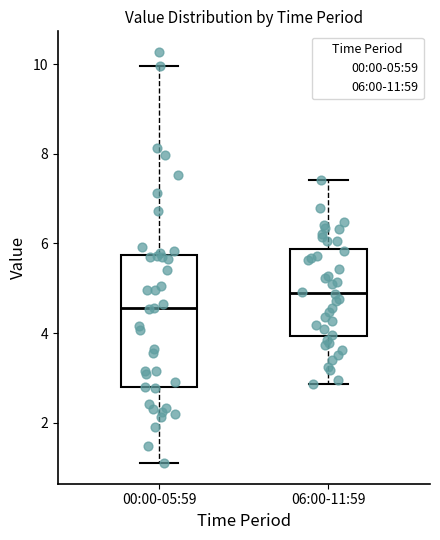

Where does the upper whisker of the box for 00:00-05:59 end on the y-axis? The values are not printed on the chart, so give them approximately, as read against the axis.

10.0